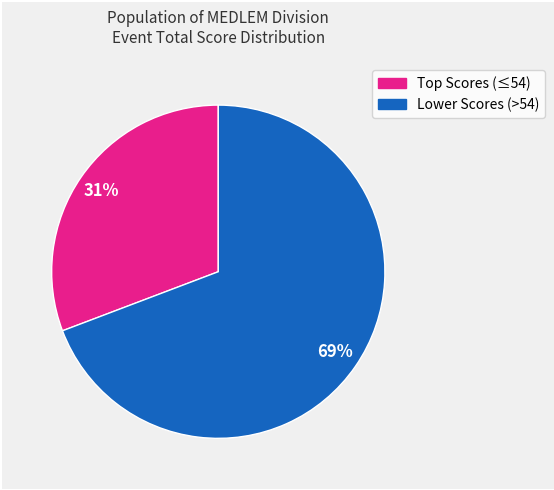

Does any single category account for the majority?

Yes